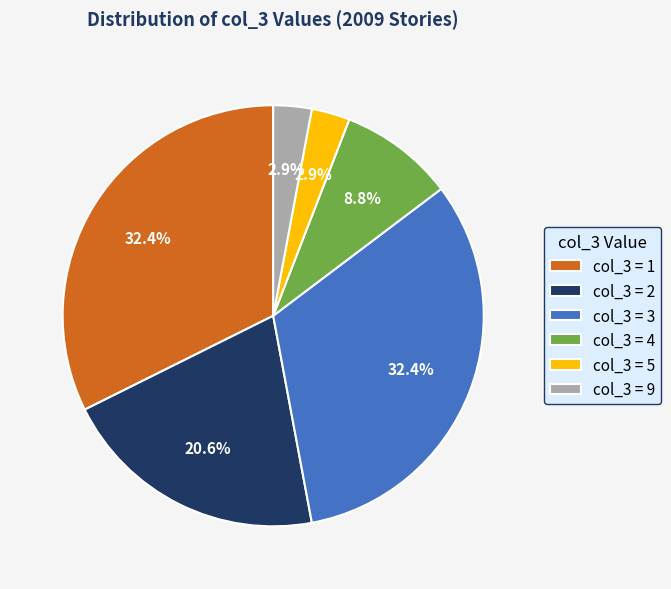

Does col_3 = 9 account for over 50% of the chart?

No